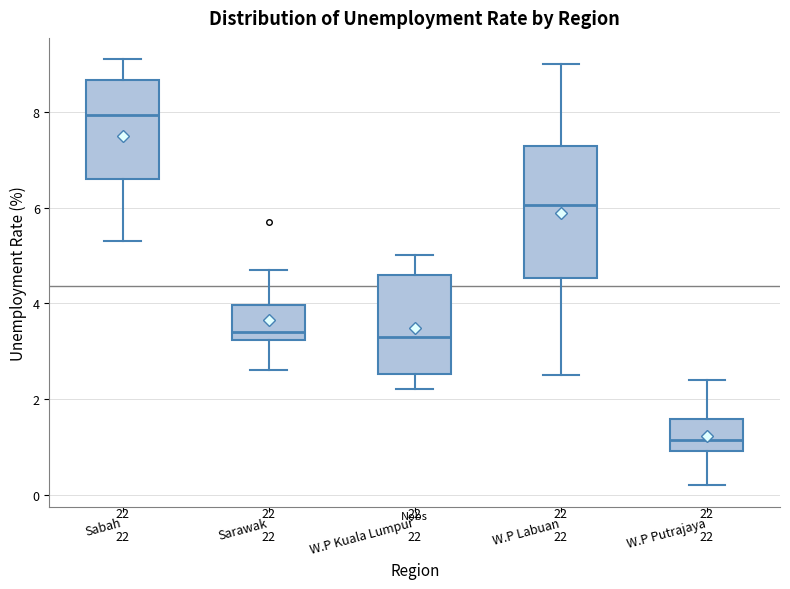

Where does the lower whisker of the box for Sabah end on the y-axis? The values are not printed on the chart, so give them approximately, as read against the axis.

5.4